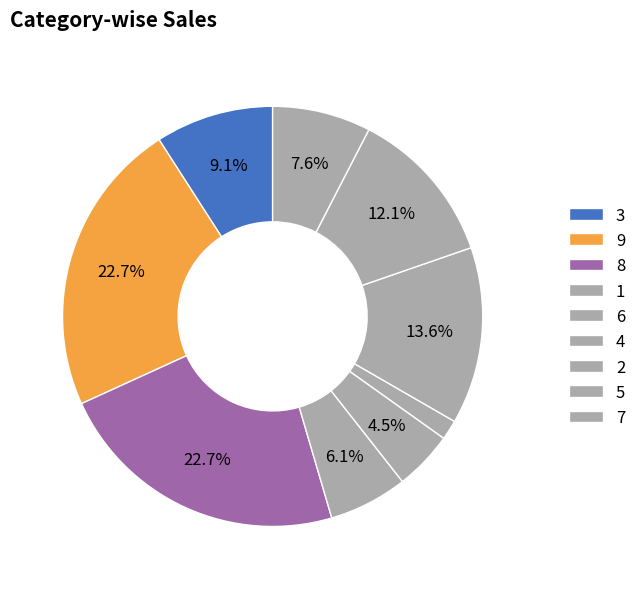

Count the number of slices in the pie.

9